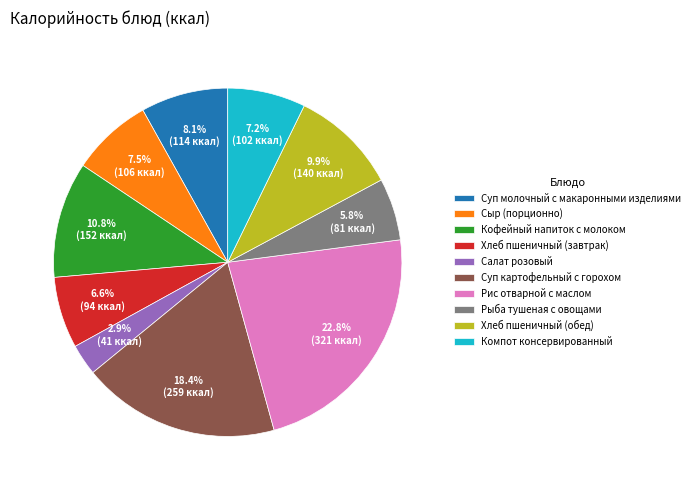

How many slices are in this pie chart?

10